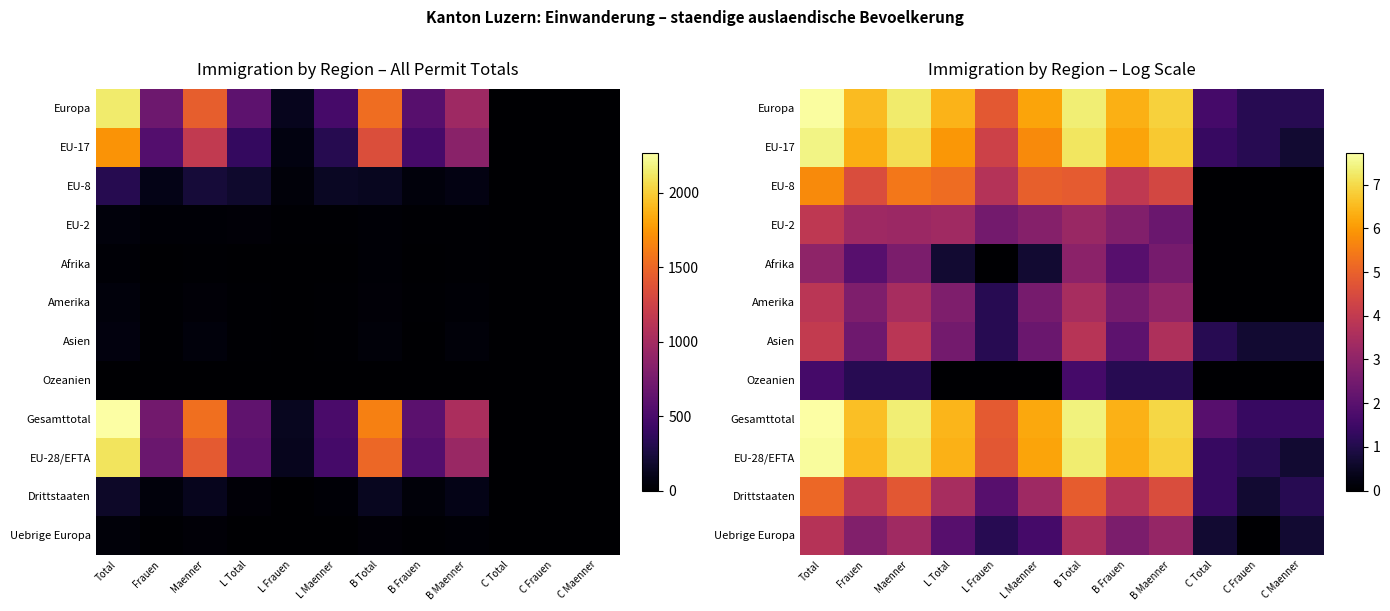

Which series has the largest total across all categories?

Gesamttotal